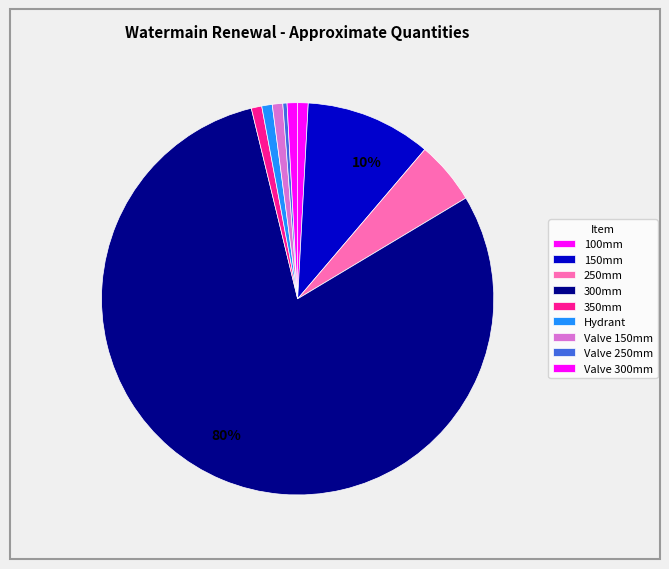

How many slices are in this pie chart?

9